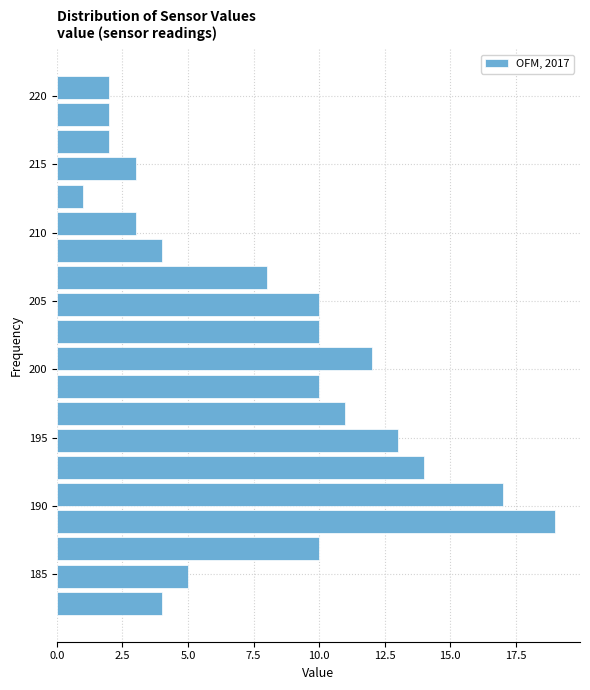

Around what value on the y-axis is the longest bar? Give the approximate position of its centre, as read against the axis.

189.0